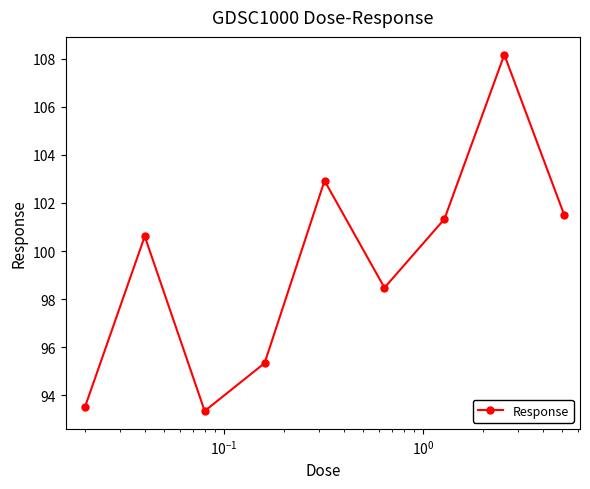

What is the value of the 8th point from the left?

108.2